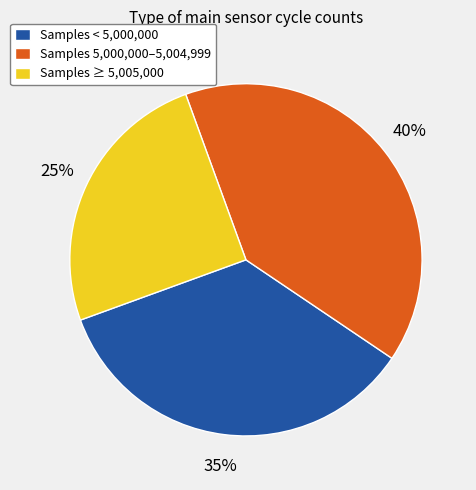

The Samples ≥ 5,005,000 slice represents 17% of the pie. True or false?

False